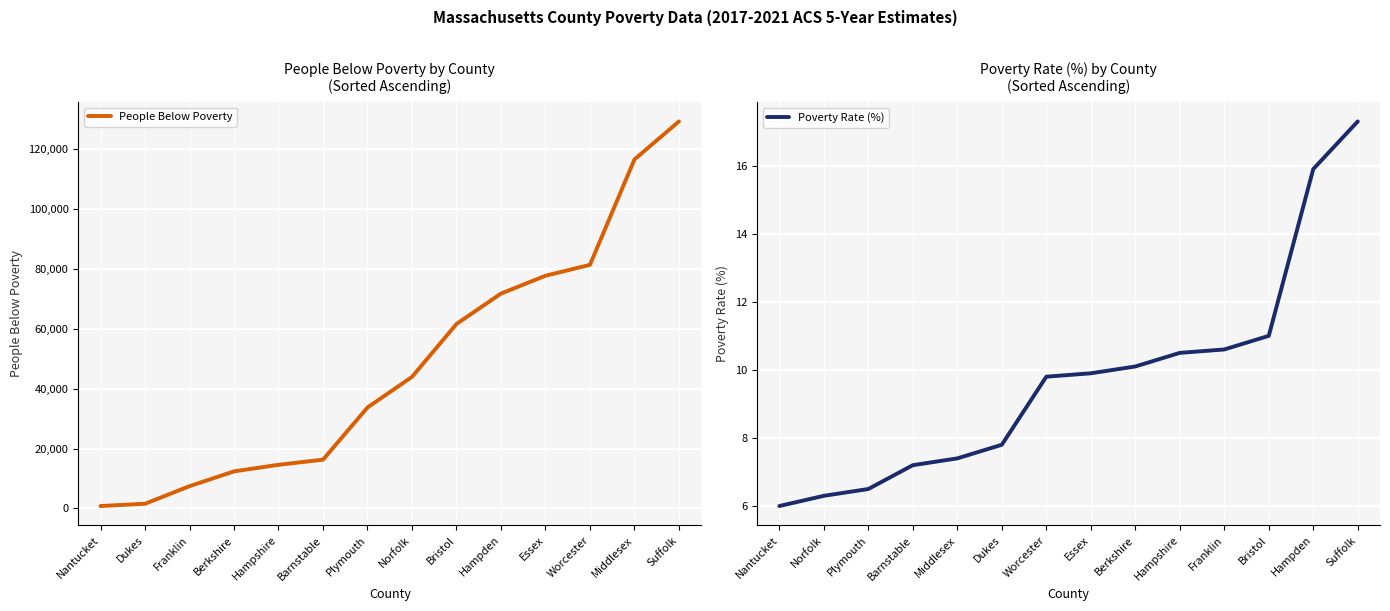

Does the chart display data point markers on the line(s)?

No